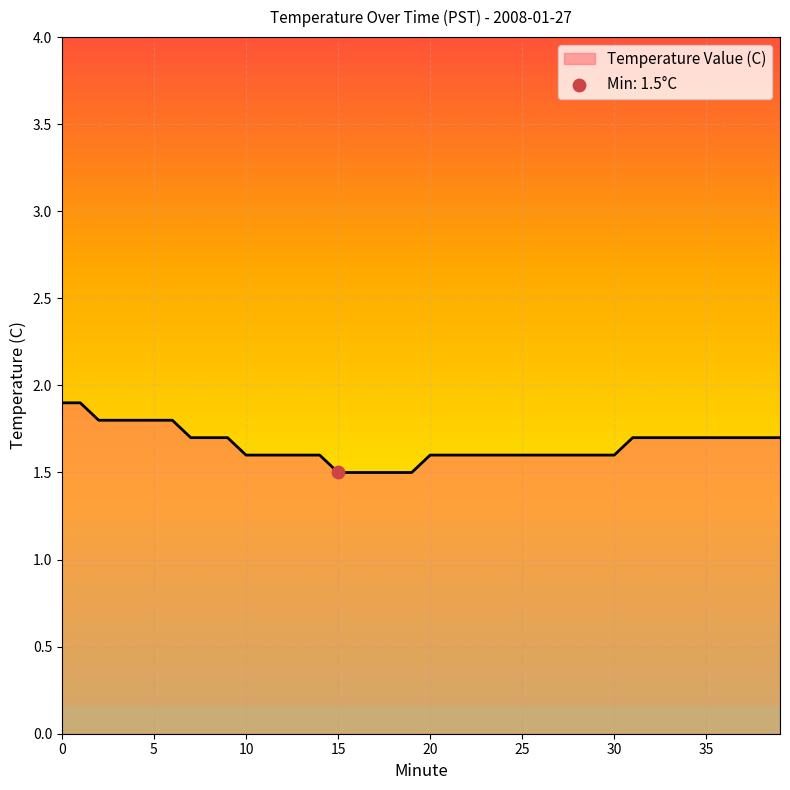

What is the difference between the maximum and minimum values?

0.4